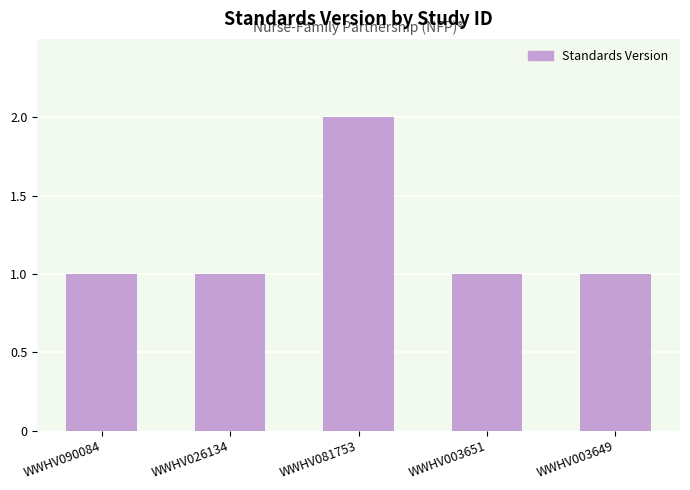

How many data points does each series have?

5